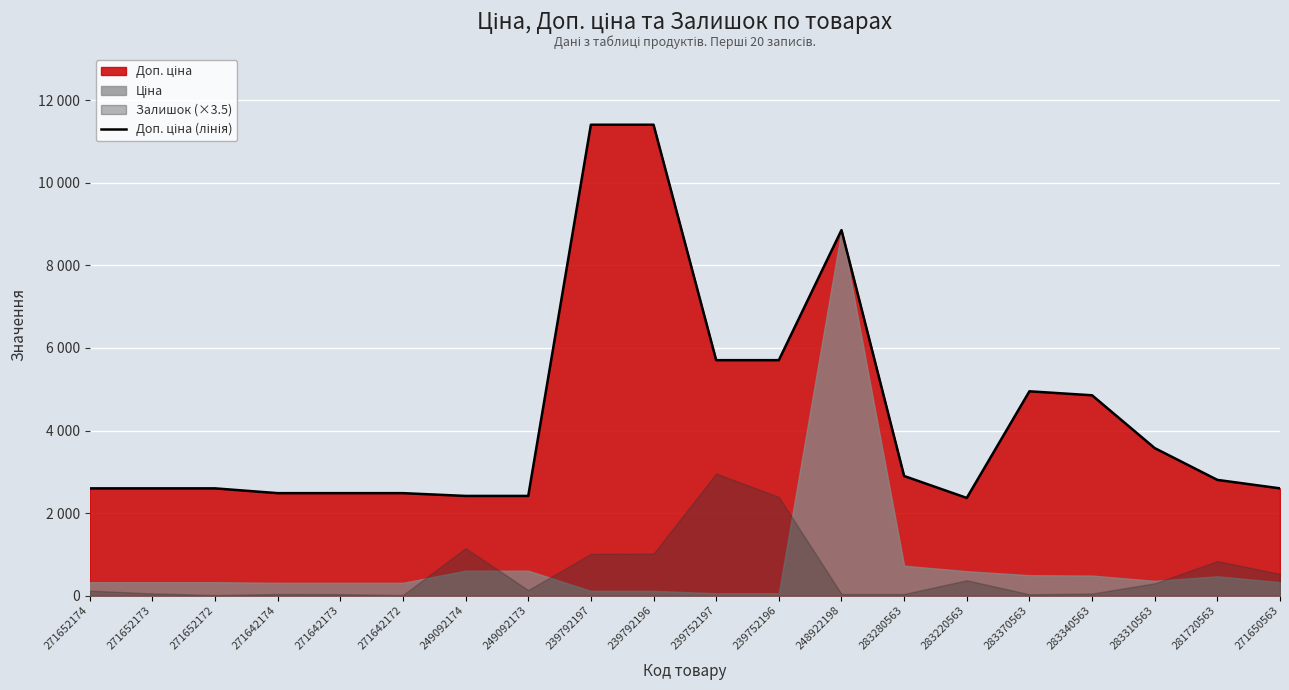

Reading left to right, extract all data points from this chart.

271652174=2598.3	271652173=2598.3	271652172=2598.3	271642174=2482.4	271642173=2482.4	271642172=2482.4	249092174=2414.8	249092173=2414.8	239792197=11410.0	239792196=11410.0	239752197=5705.0	239752196=5705.0	248922198=8856.7	283280563=2897.8	283220563=2366.5	283370563=4950.4	283340563=4853.8	283310563=3573.9	281720563=2803.6	271650563=2598.3